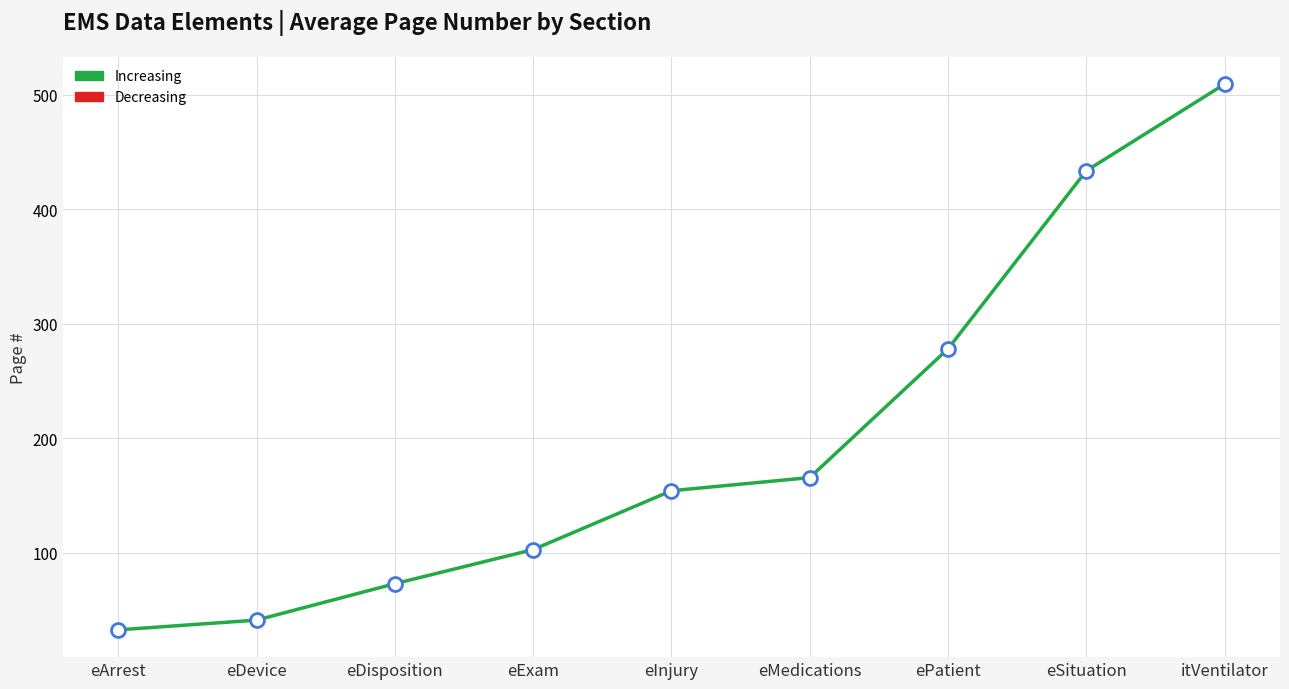

What Y value in the scatter plot is closest to 270?

278.0